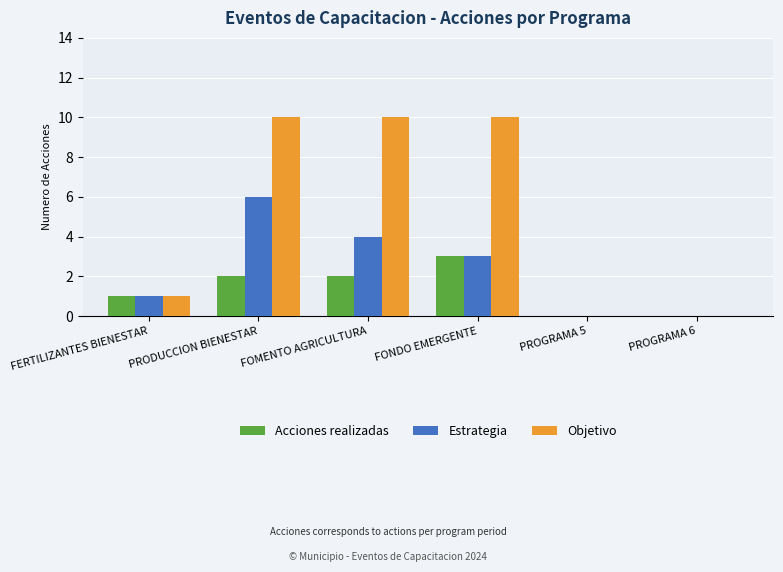

At which label is Acciones realizadas closest to 1?

FERTILIZANTES BIENESTAR